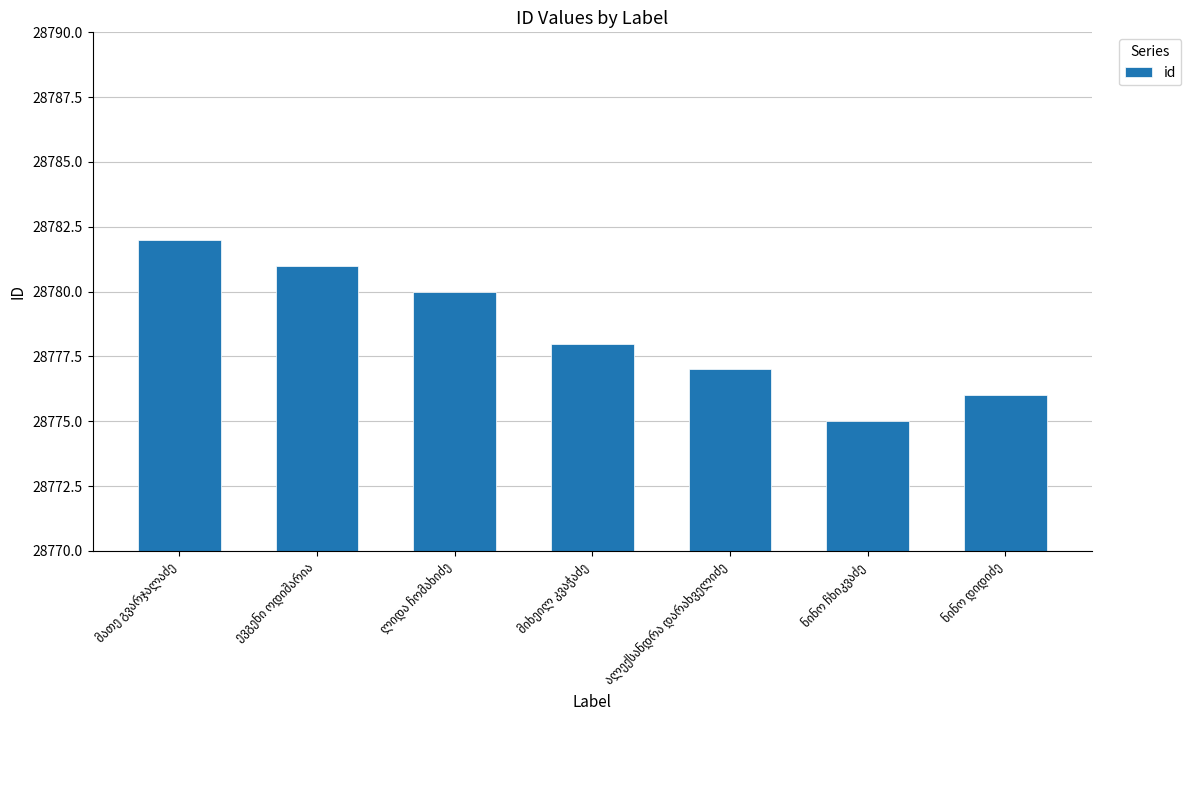

What is the value of the 3rd bar from the left?

28780